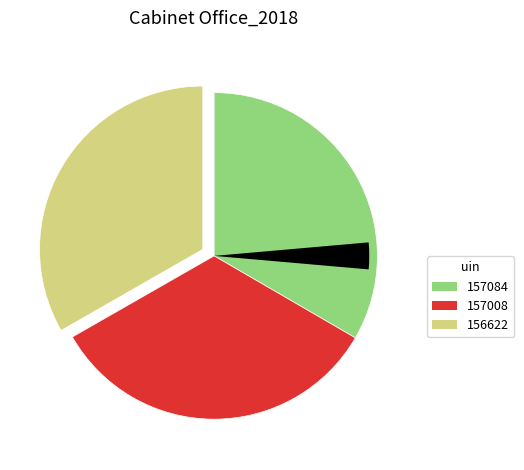

Which has a higher value, 157008 or 156622?

157008